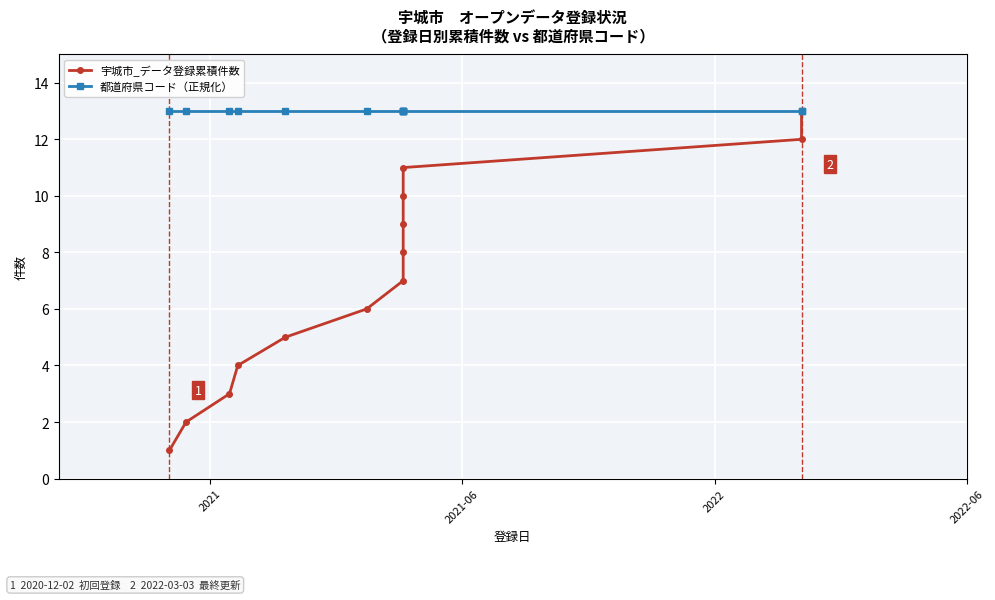

How many values in the 宇城市_データ登録累積件数 series are below 7?

6